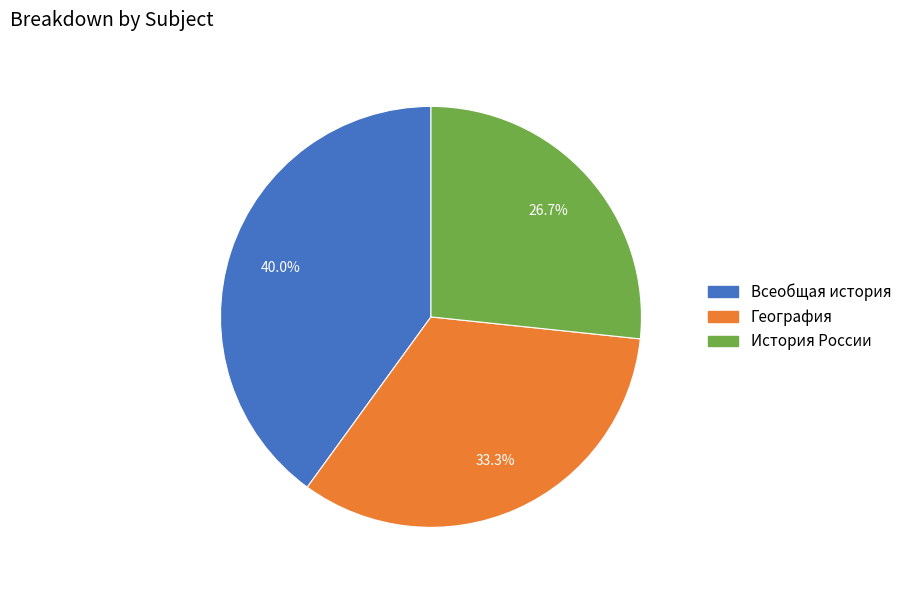

What is the total percentage of Всеобщая история and География?

73.3%